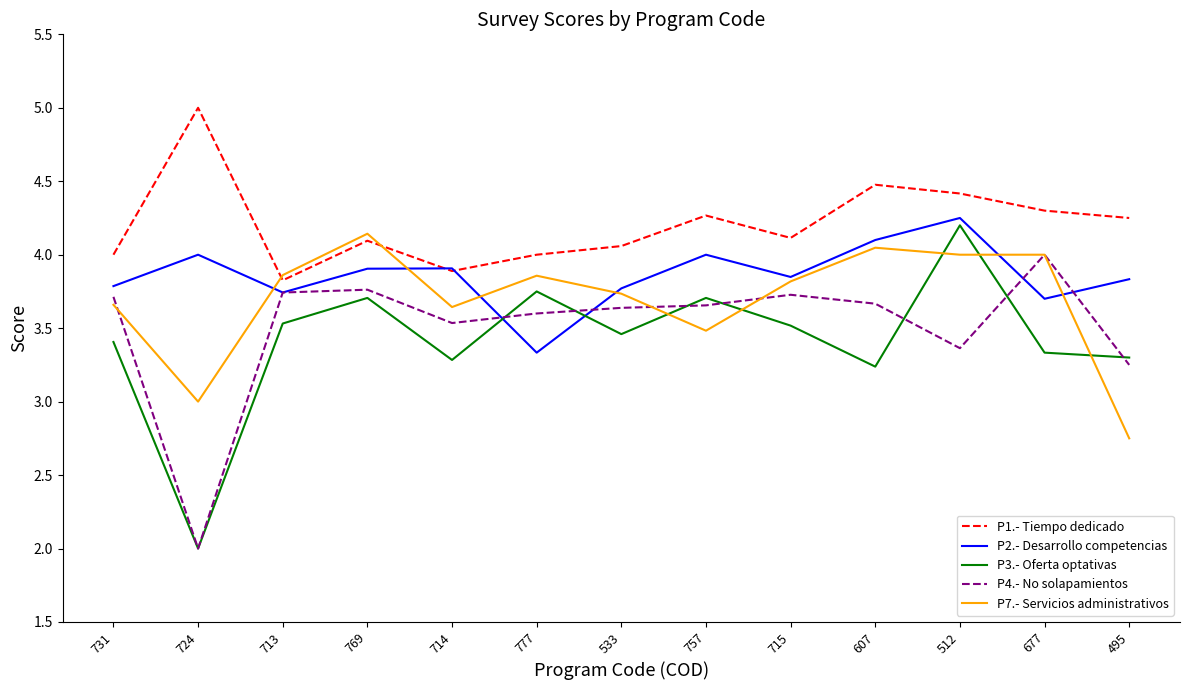

At which category does P3.- Oferta optativas reach its first local valley?

724